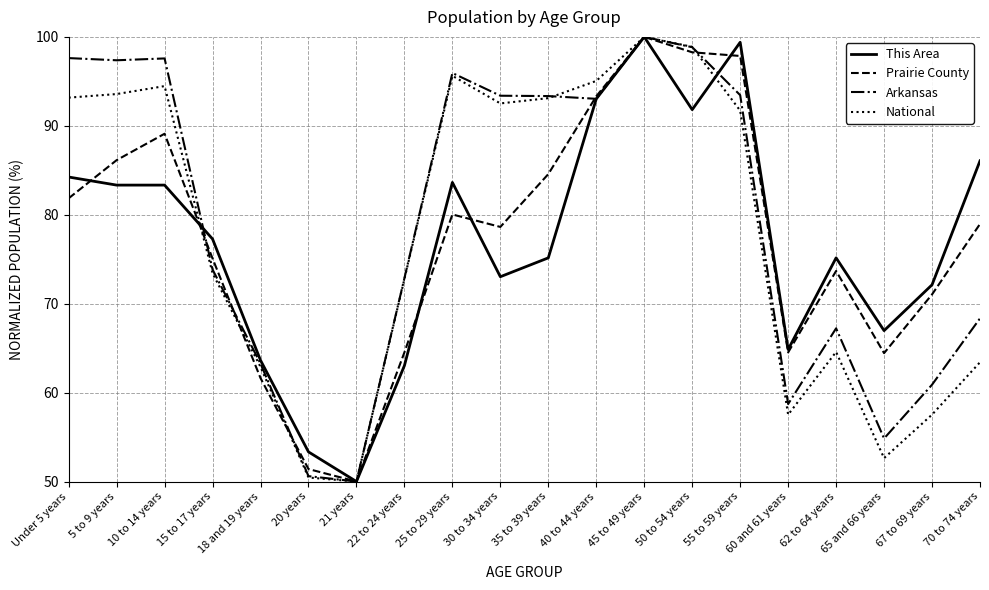

Which label corresponds to the largest value in the chart?

45 to 49 years